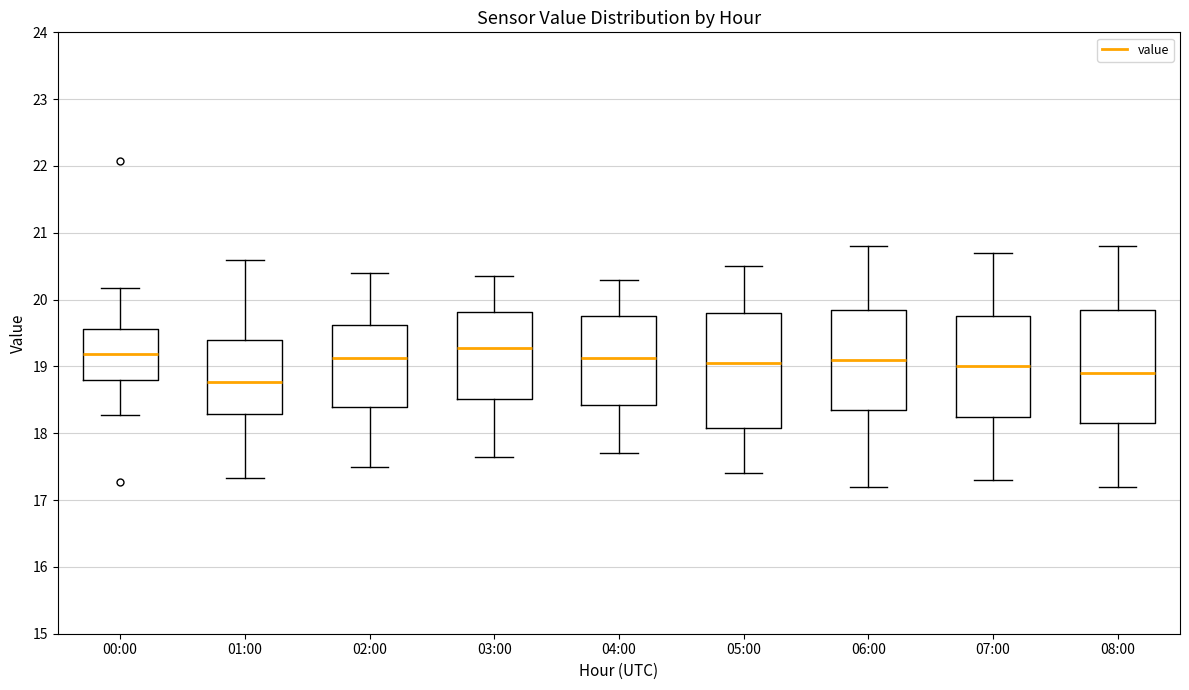

Where does the upper whisker of the box for 00:00 end on the y-axis? The values are not printed on the chart, so give them approximately, as read against the axis.

20.2